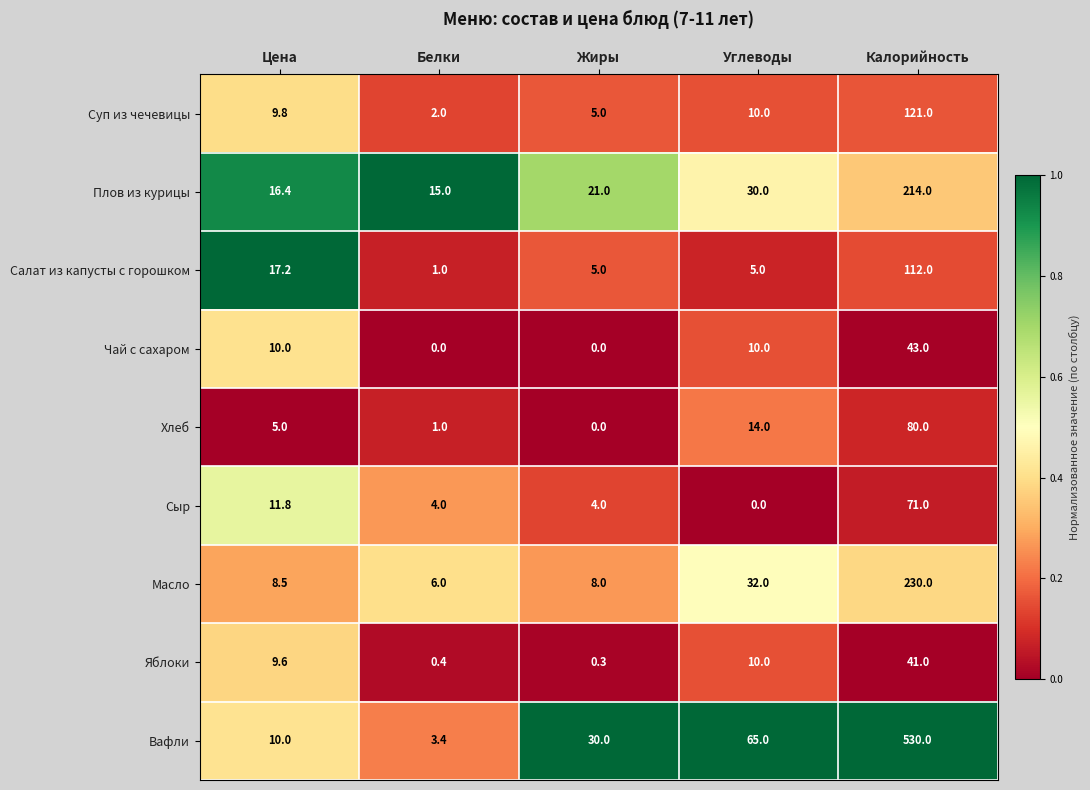

Between Цена and Белки, which series saw the biggest shift?

Салат из капусты с горошком